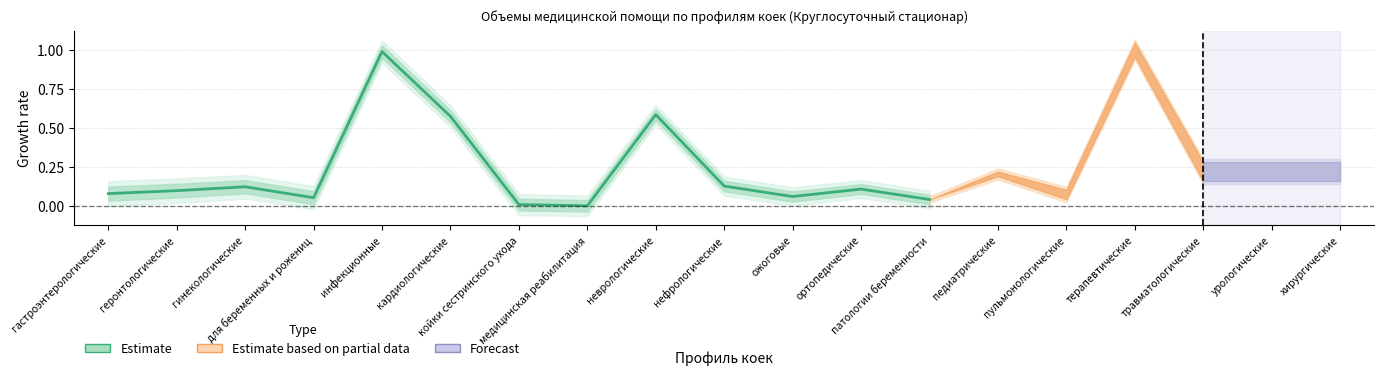

What is the average value?

0.2